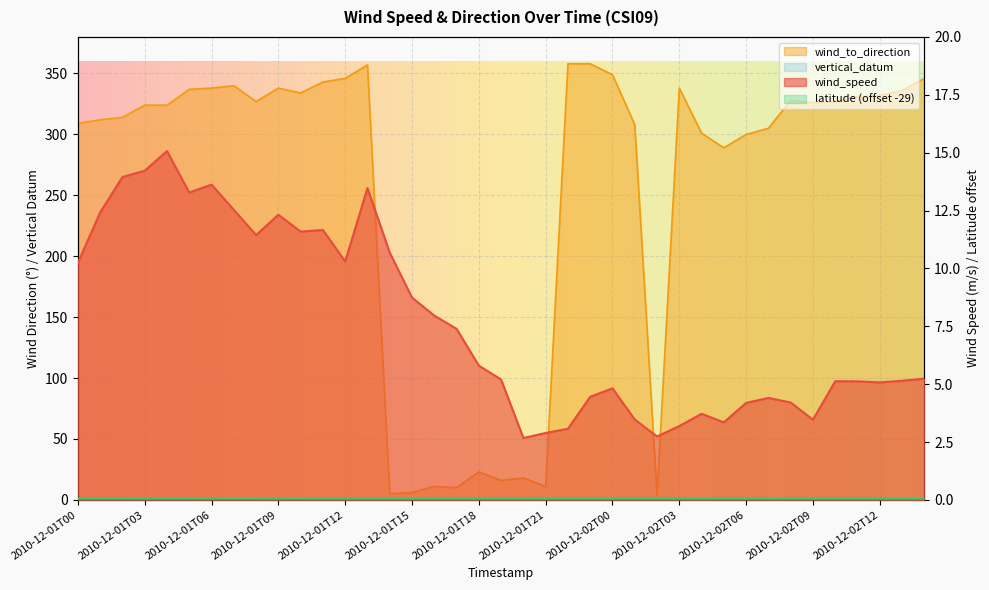

In wind_to_direction, how many points are higher than both neighbors (excluding endpoints)?

8